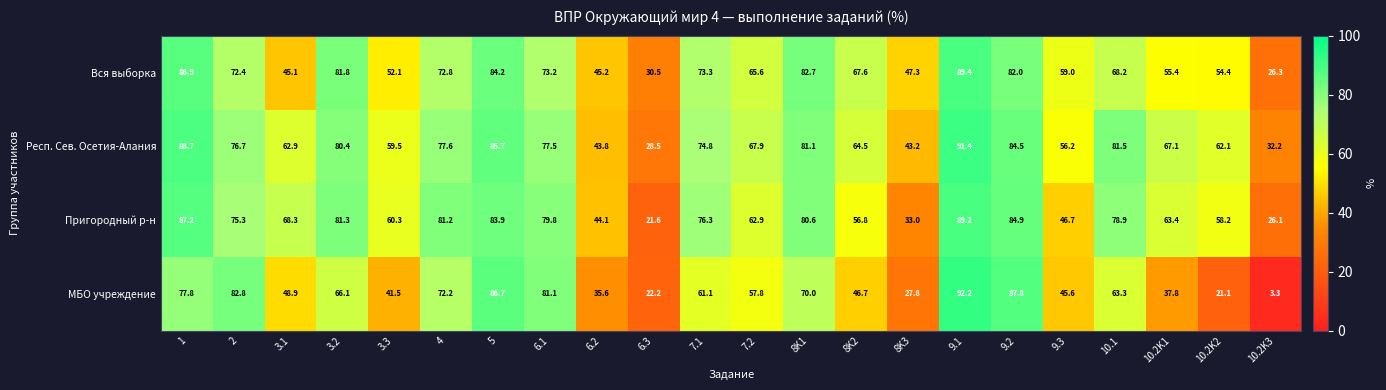

What value does the Вся выборка series have at 10.1?

68.2